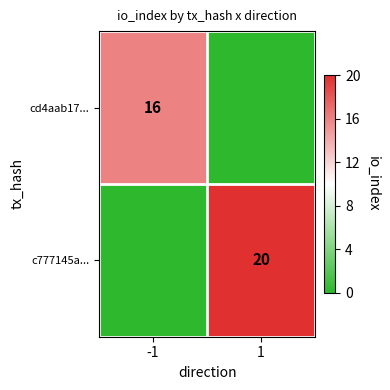

At how many categories does at least one series exceed 4?

2